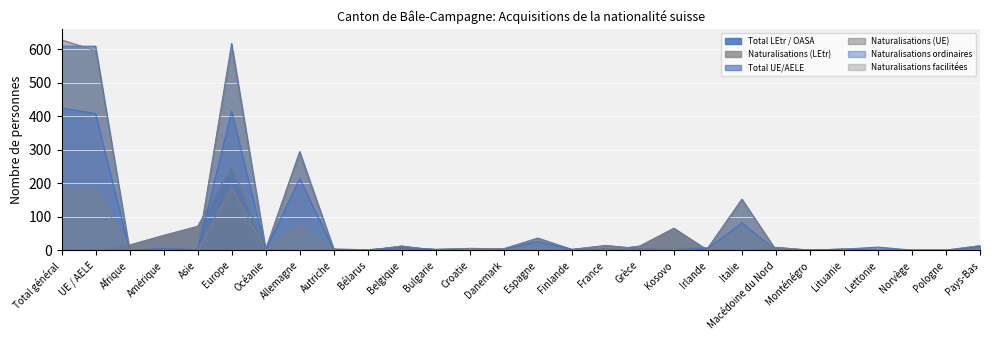

What are all the series names shown in the legend?

Total LEtr / OASA, Naturalisations (LEtr), Total UE/AELE, Naturalisations (UE), Naturalisations ordinaires, Naturalisations facilitées